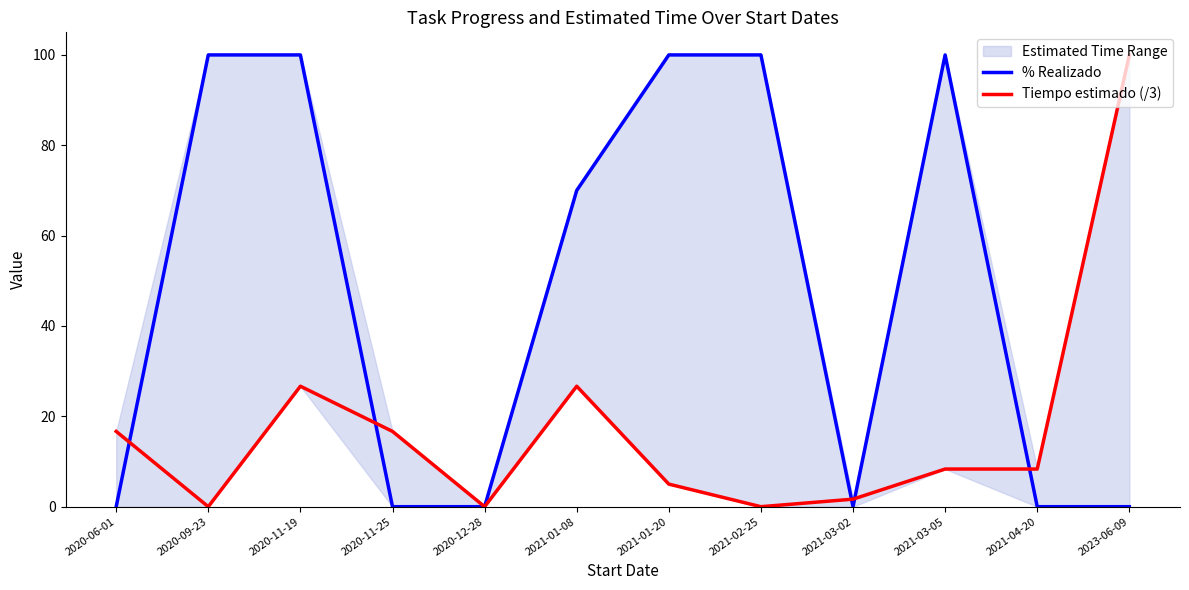

Where do Tiempo estimado (/3) and % Realizado first cross each other?

2020-06-01 and 2020-09-23